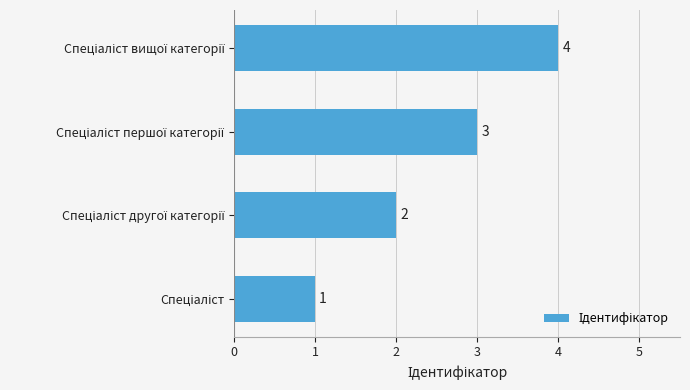

Count the values in the range 2 to 4.

3